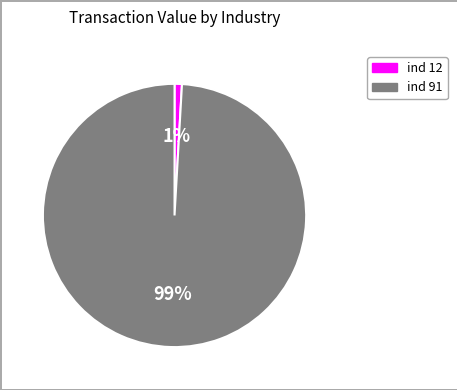

To the nearest percent, what is the difference between the largest and smallest slice percentages?

98%